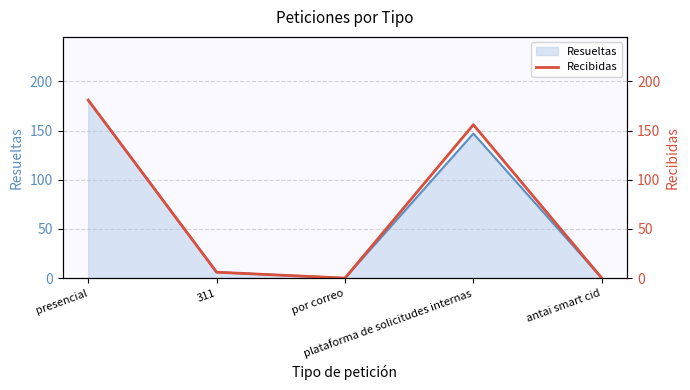

What is the label of the 1st point from the left?

presencial